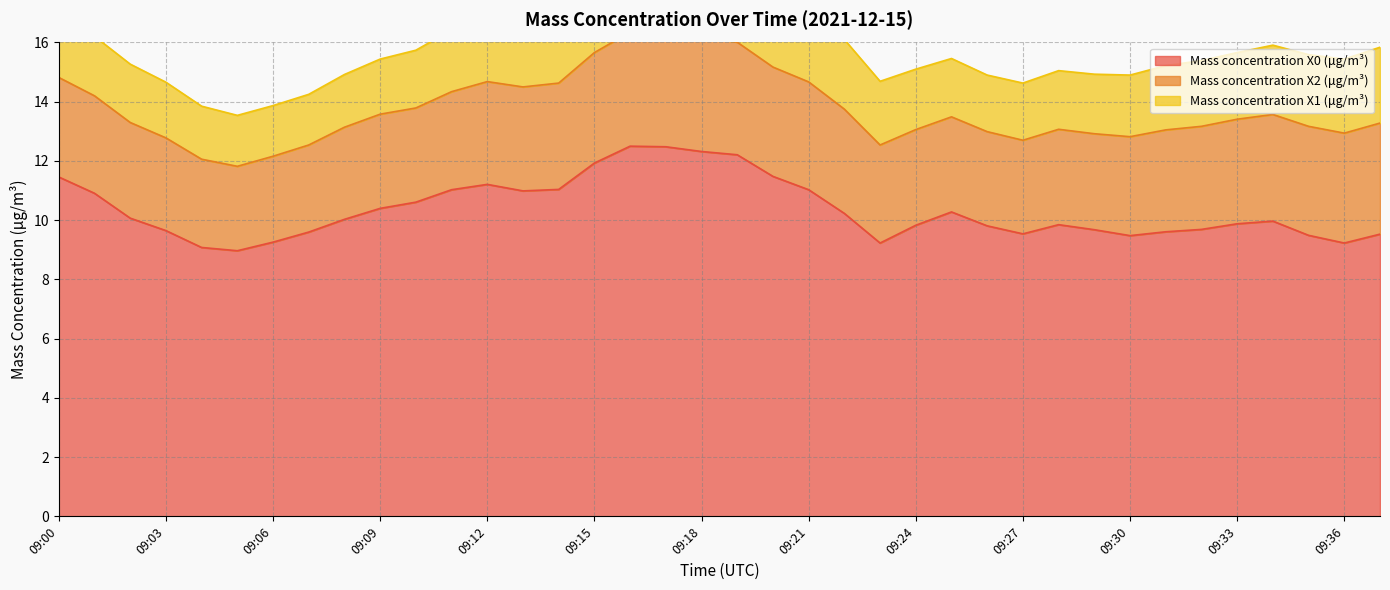

Which series changed the most between 09:06 and 09:34?

Mass concentration X0 (μg/m³)